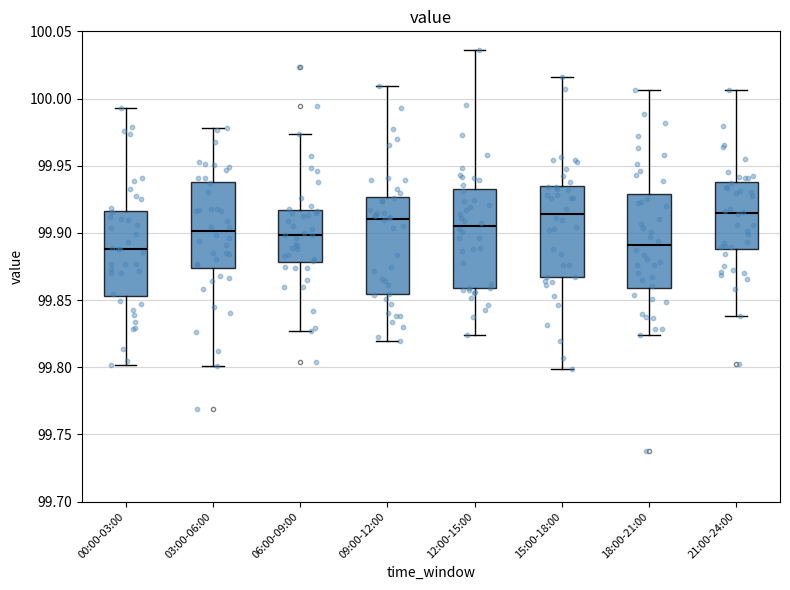

Reading left to right, transcribe this box plot: for each box, give where its median line is, the range the box spans, and where its two whiskers end, as read against the y-axis. The values are not printed on the chart, so give them approximately, as read against the axis.

00:00-03:00: median 99.890, box 99.855 to 99.915, whiskers 99.800 to 99.995
03:00-06:00: median 99.900, box 99.875 to 99.940, whiskers 99.800 to 99.980
06:00-09:00: median 99.900, box 99.880 to 99.915, whiskers 99.825 to 99.975
09:00-12:00: median 99.910, box 99.855 to 99.925, whiskers 99.820 to 100.010
12:00-15:00: median 99.905, box 99.860 to 99.930, whiskers 99.825 to 100.035
15:00-18:00: median 99.915, box 99.865 to 99.935, whiskers 99.800 to 100.015
18:00-21:00: median 99.890, box 99.860 to 99.930, whiskers 99.825 to 100.005
21:00-24:00: median 99.915, box 99.890 to 99.940, whiskers 99.840 to 100.005